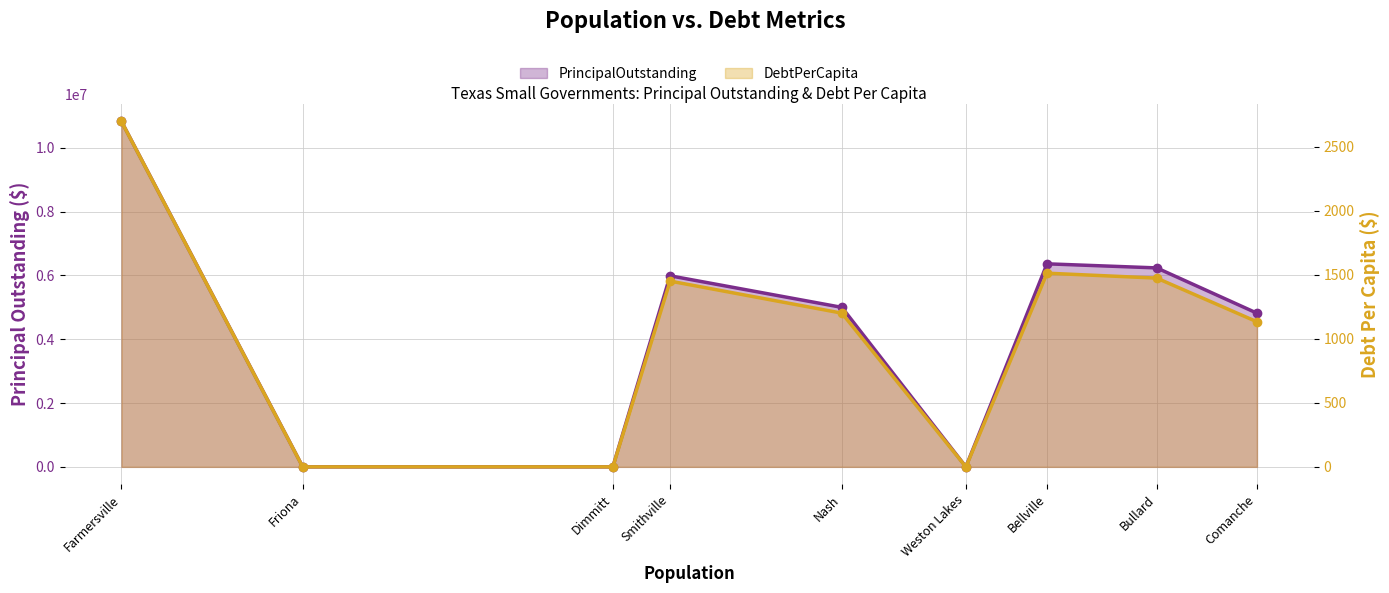

What is the difference between the highest and lowest values at Smithville?

5988549.6